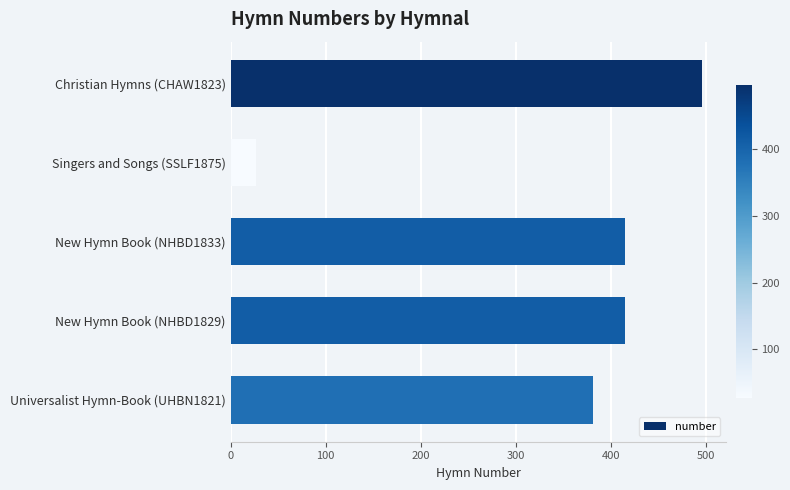

Is it true that the value at Universalist Hymn-Book (UHBN1821) is 381?

True